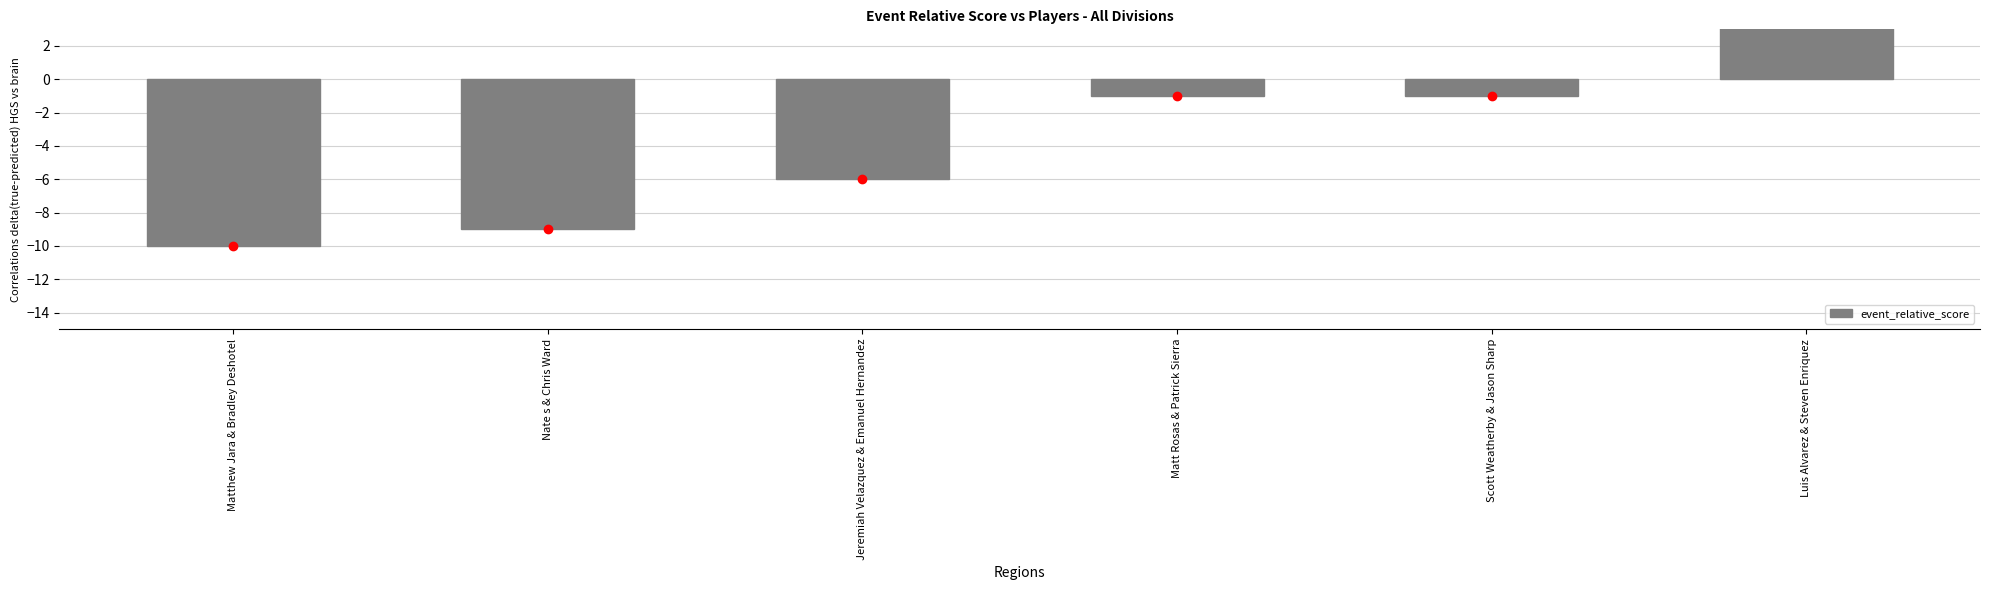

What is the greatest value displayed?

8